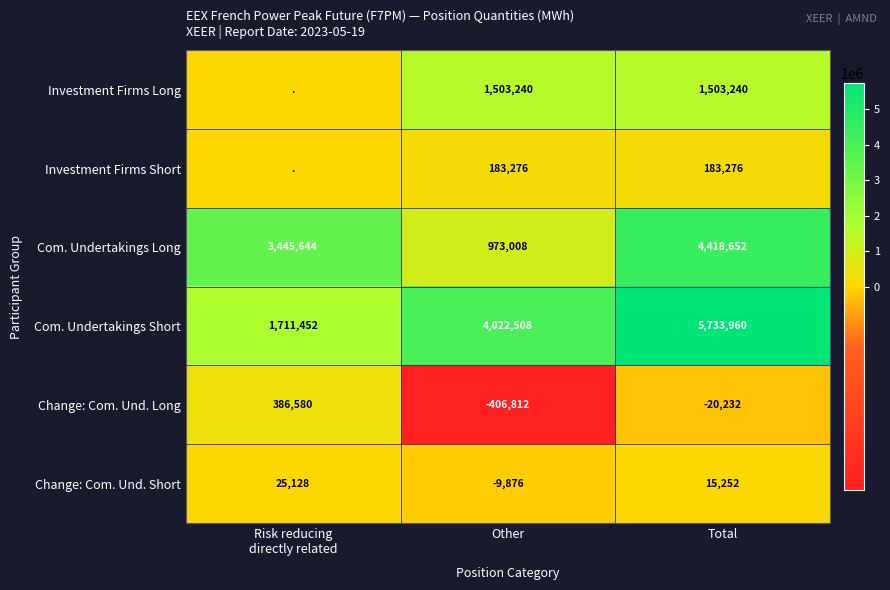

What is the sum of all Change: Com. Und. Short values?

30504